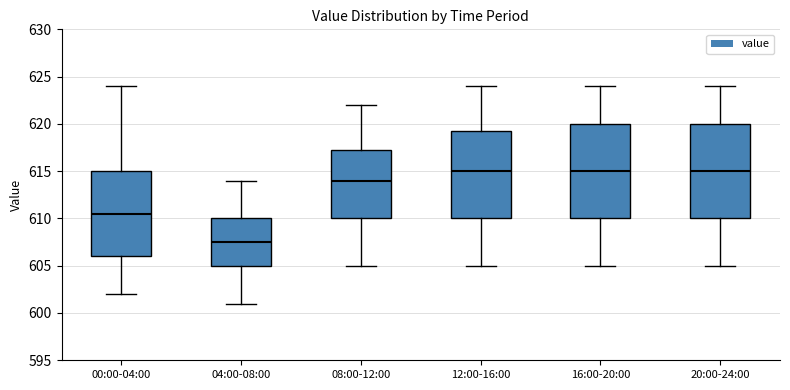

Where does the median line of the box for 00:00-04:00 sit on the y-axis? The values are not printed on the chart, so give them approximately, as read against the axis.

610.5